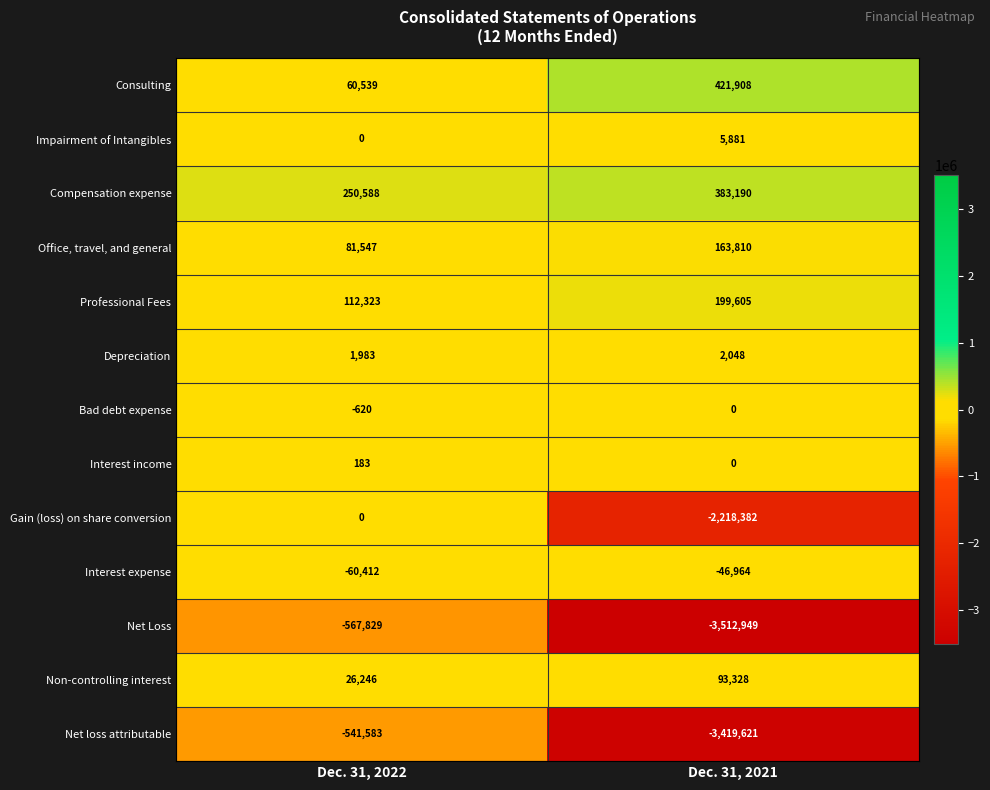

Reading left to right, transcribe all the data shown in this chart.

Consulting: 60539	421908
Impairment of Intangibles: 0	5881
Compensation expense: 250588	383190
Office, travel, and general: 81547	163810
Professional Fees: 112323	199605
Depreciation: 1983	2048
Bad debt expense: -620	0
Interest income: 183	0
Gain (loss) on share conversion: 0	-2218382
Interest expense: -60412	-46964
Net Loss: -567829	-3512949
Non-controlling interest: 26246	93328
Net loss attributable: -541583	-3419621